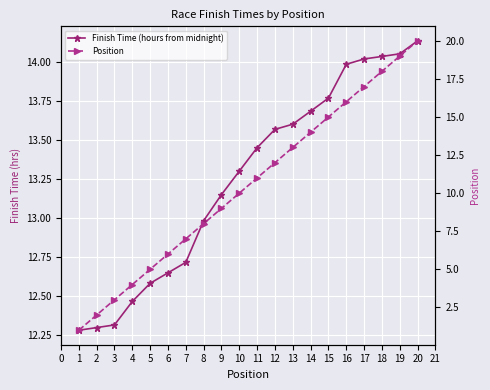

What is the sum of all Position values?

210.0